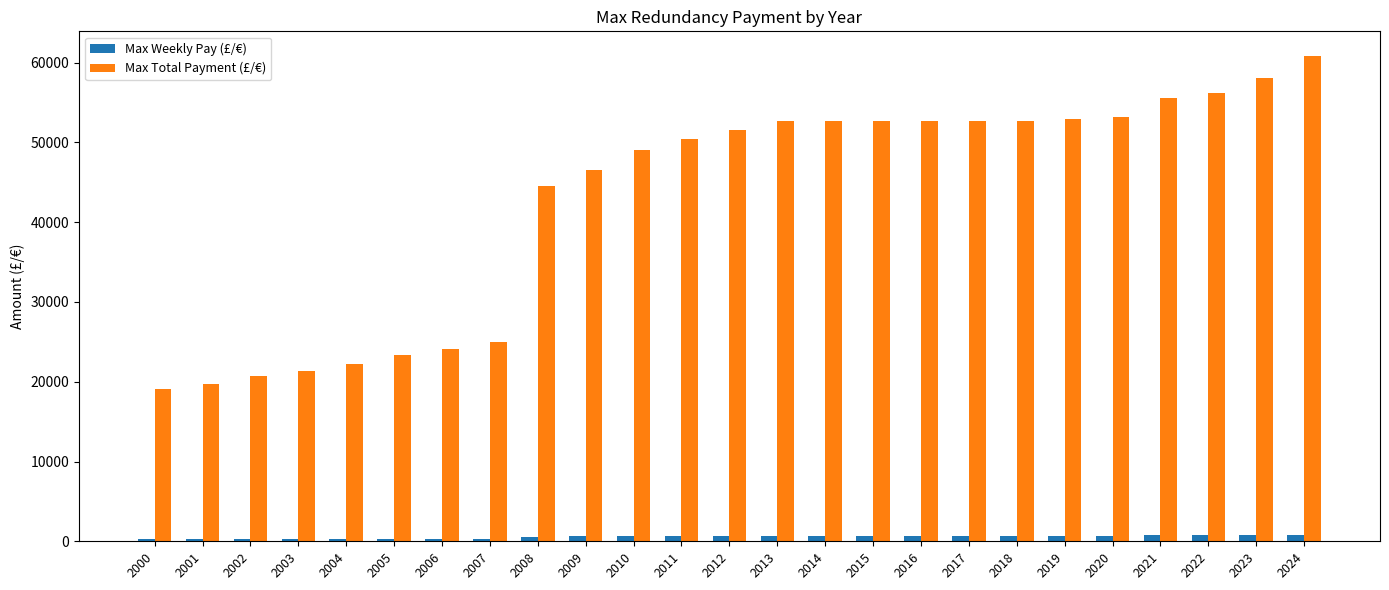

What is the total value across all series at 2002?

21034.4